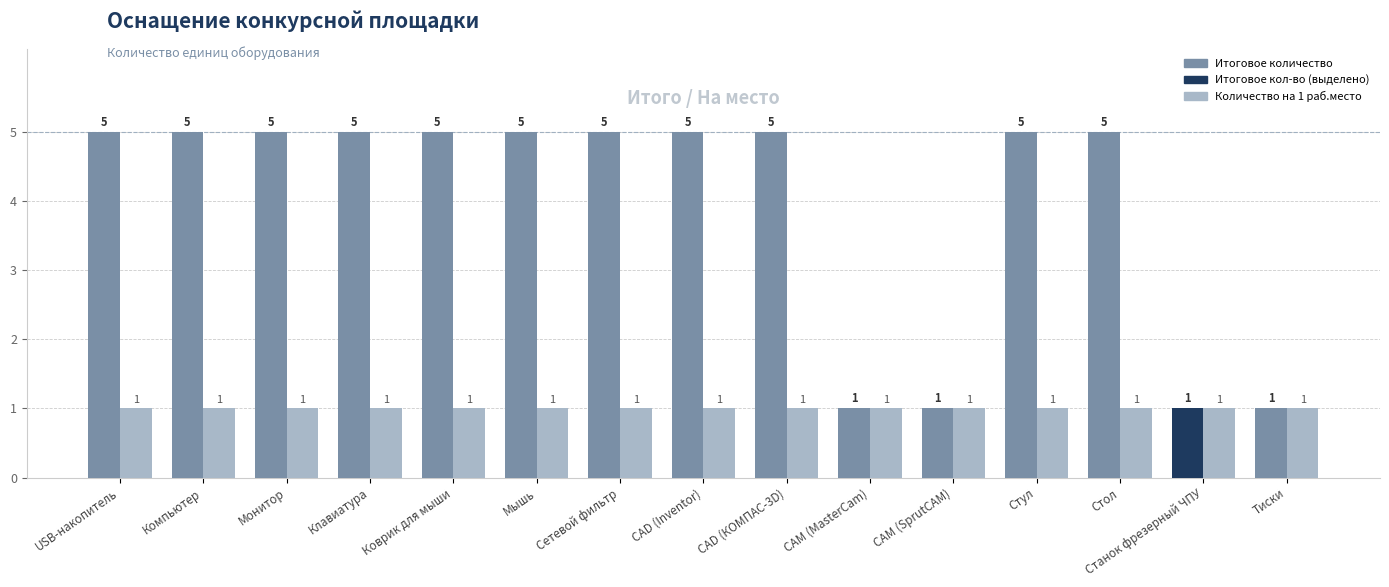

Which series has the widest spread of values?

Итоговое количество